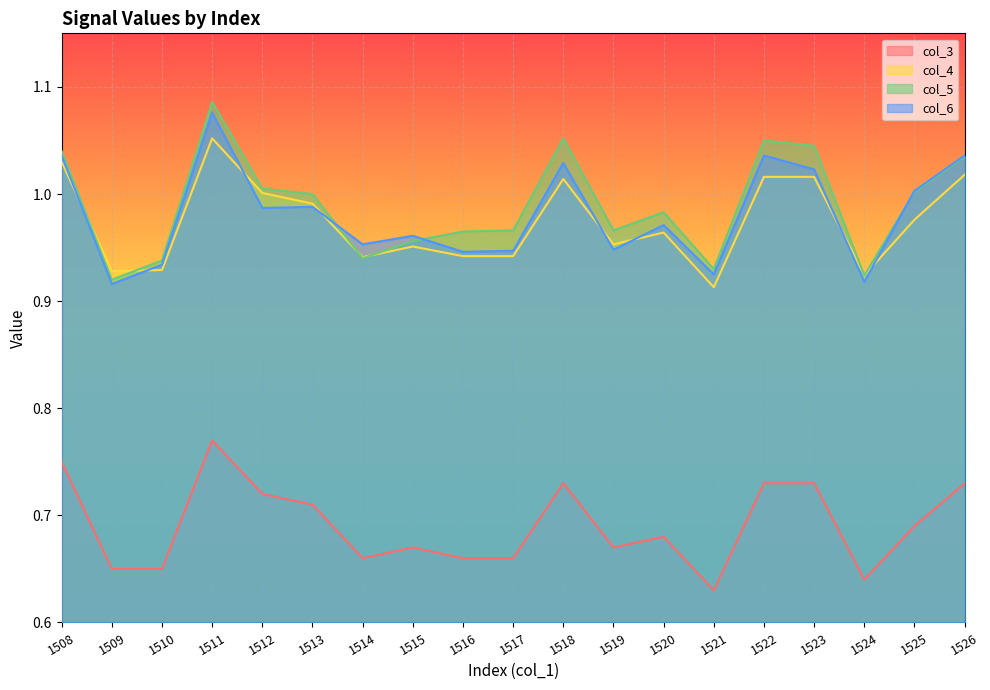

What is the value of the col_6 point at the 1st from the left?

1.0